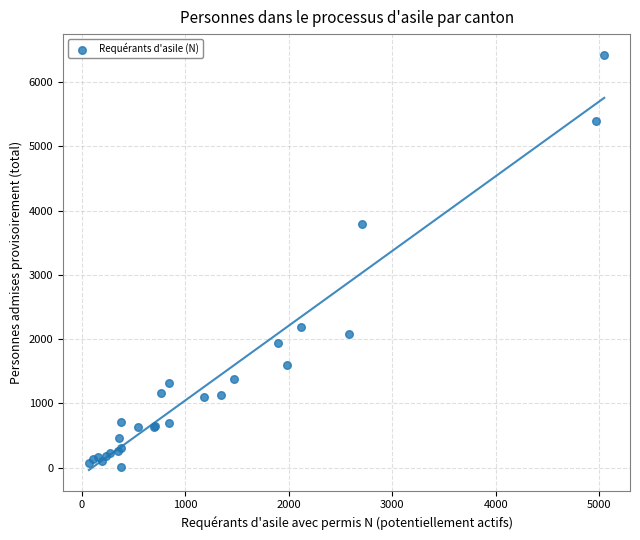

What Y value in the scatter plot is closest to 3214?

3784